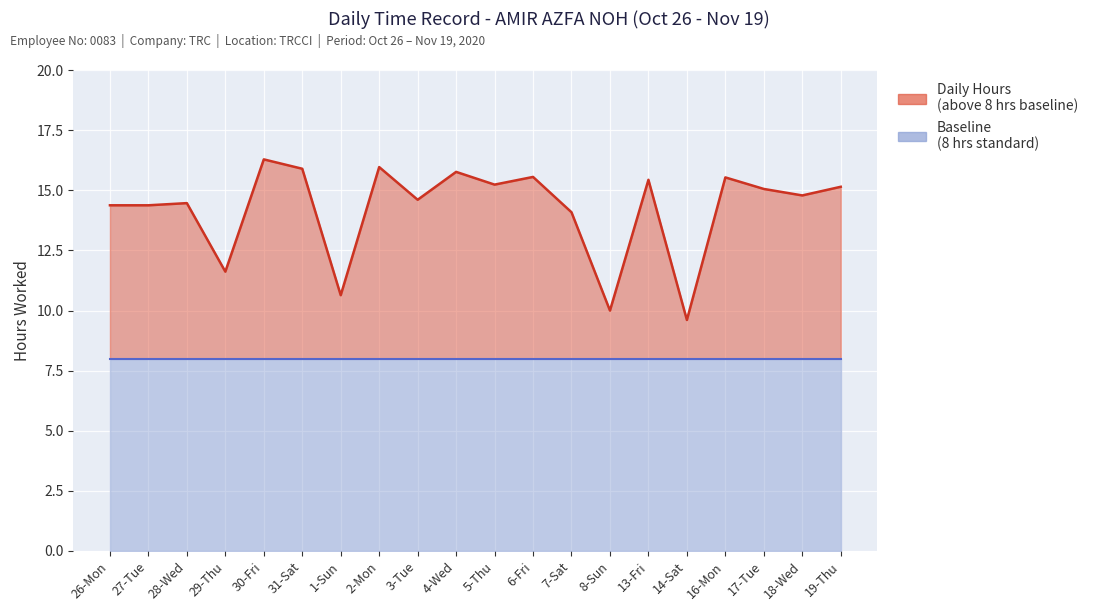

True or false: the data shows 14.4 at 27-Tue.

True